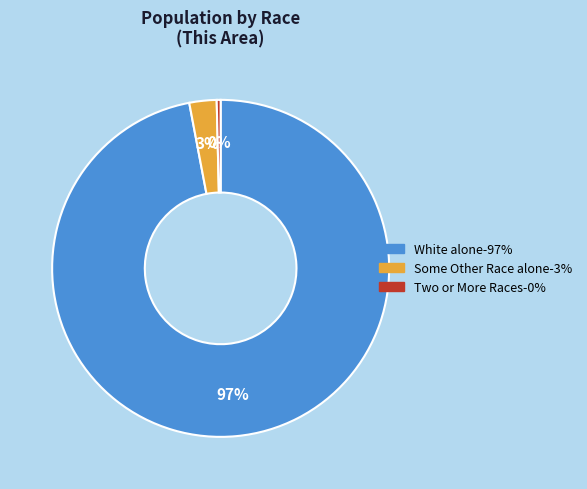

Is there a majority slice in this chart?

Yes